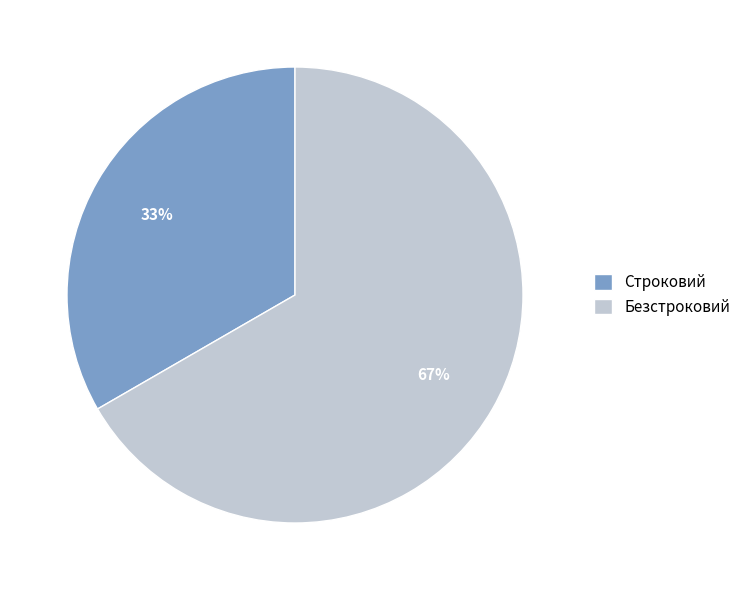

What is the smallest slice in the pie chart?

Строковий